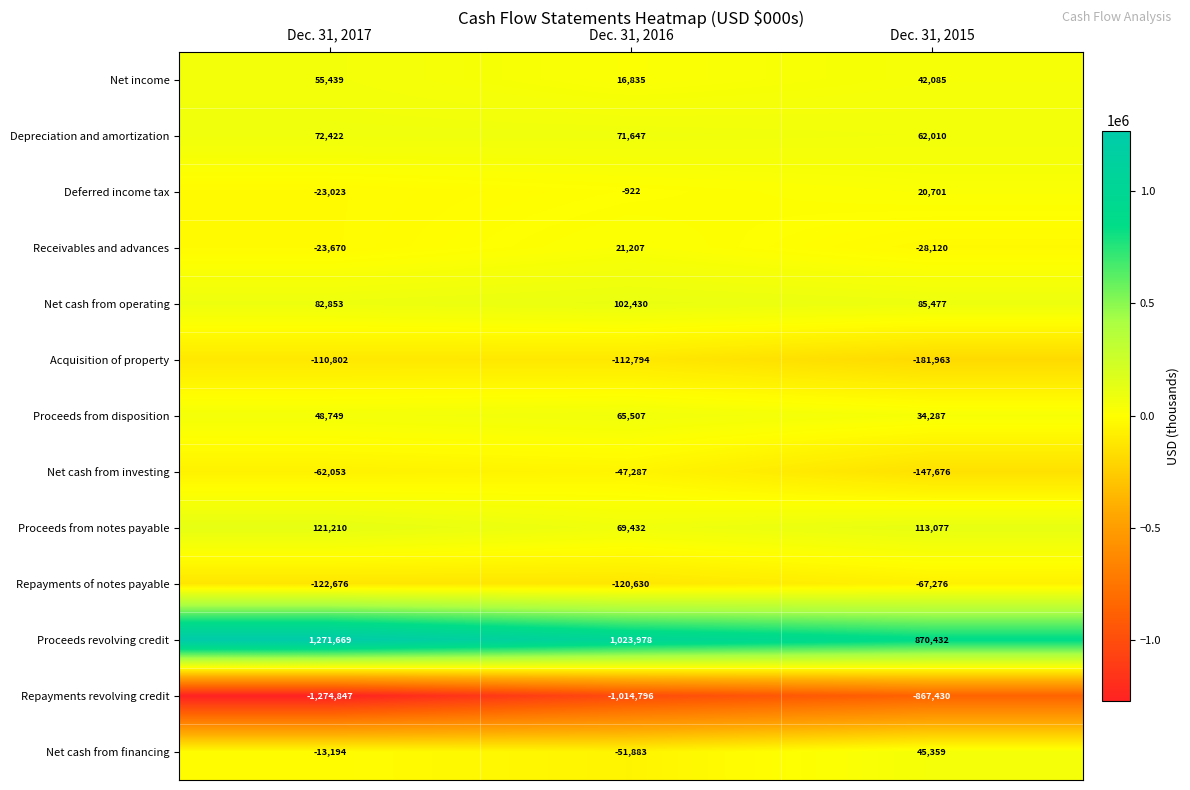

The Proceeds revolving credit series shows 1967321 at Dec. 31, 2017. True or false?

False